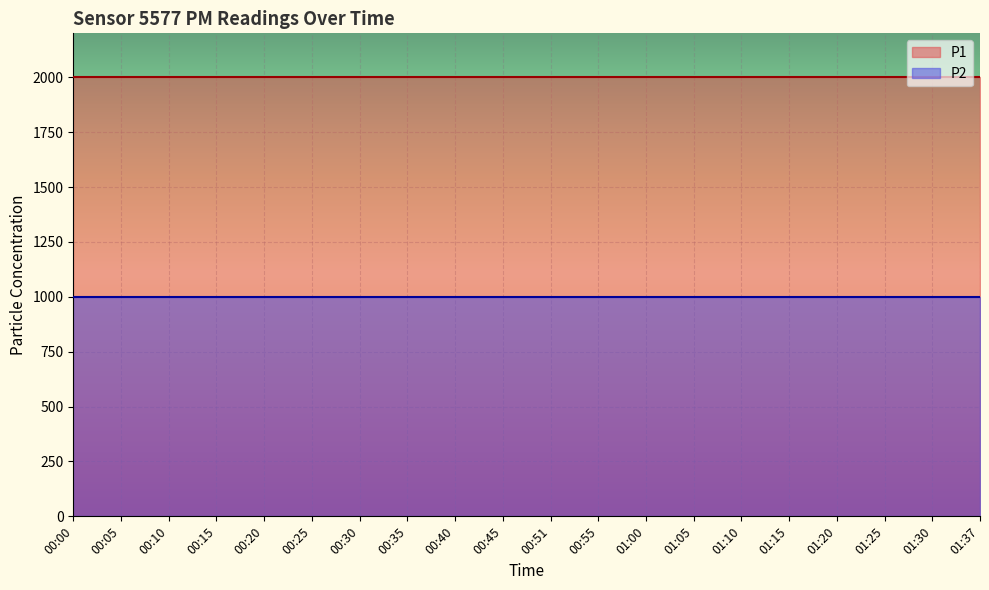

Which series has the largest total across all categories?

P1